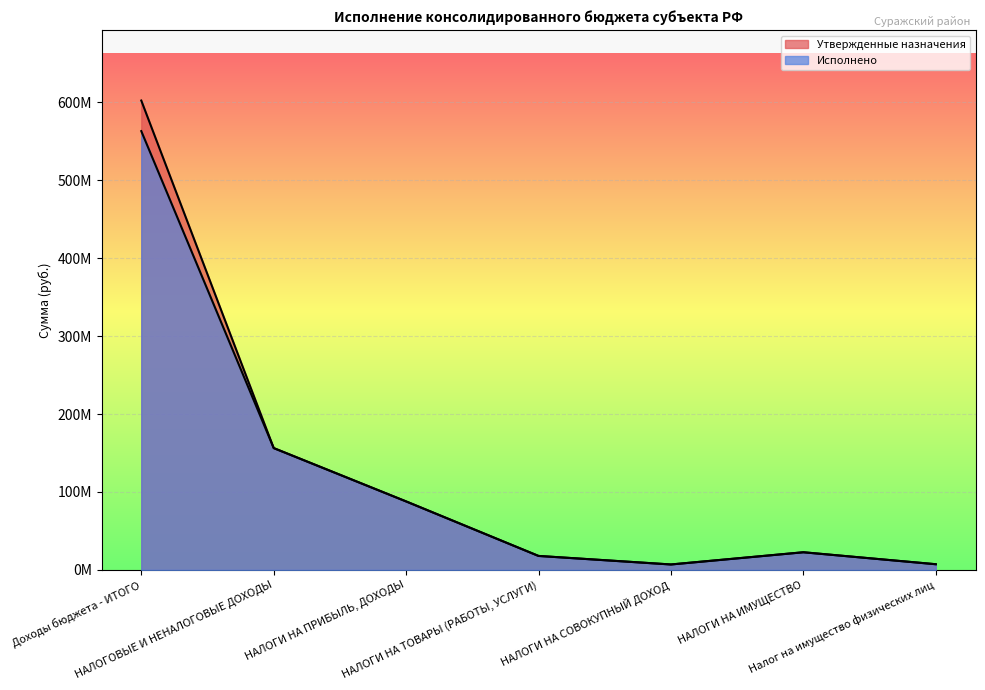

What is the difference between the maximum and second lowest values in the Исполнено series?

555743980.3